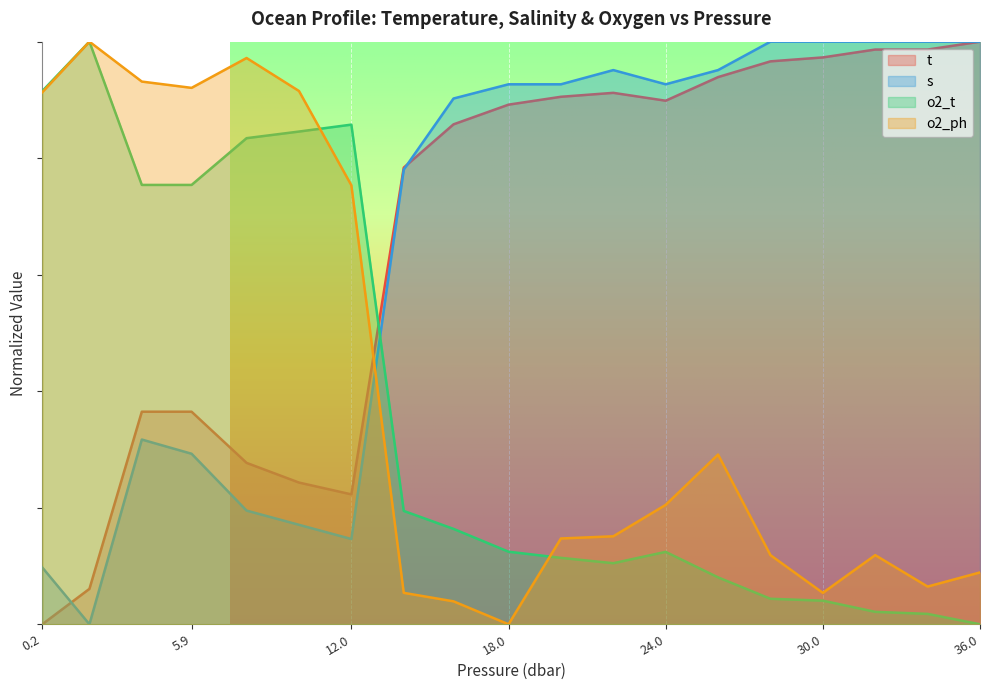

Reading left to right, what are all the values shown in this chart?

t: 0.0	0.1	0.4	0.4	0.3	0.2	0.2	0.8	0.9	0.9	0.9	0.9	0.9	0.9	1.0	1.0	1.0	1.0	1.0
s: 0.1	0.0	0.3	0.3	0.2	0.2	0.1	0.8	0.9	0.9	0.9	1.0	0.9	1.0	1.0	1.0	1.0	1.0	1.0
o2_t: 0.9	1.0	0.8	0.8	0.8	0.8	0.9	0.2	0.2	0.1	0.1	0.1	0.1	0.1	0.0	0.0	0.0	0.0	0.0
o2_ph: 0.9	1.0	0.9	0.9	1.0	0.9	0.8	0.1	0.0	0.0	0.1	0.2	0.2	0.3	0.1	0.1	0.1	0.1	0.1